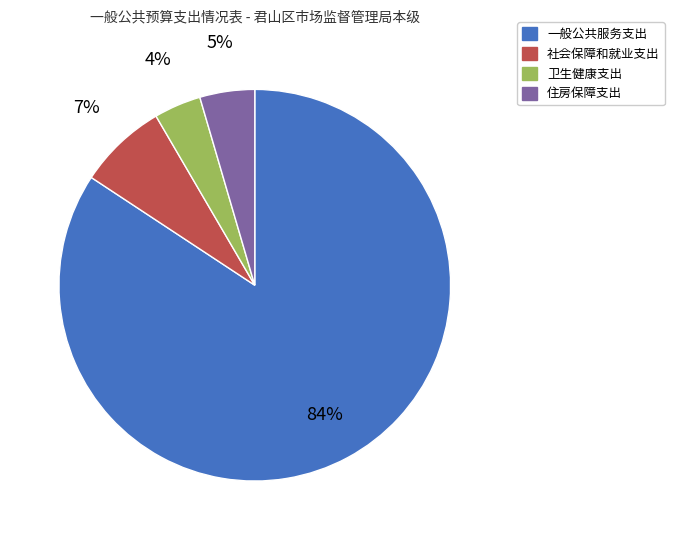

Rank the categories by value from highest to lowest.

一般公共服务支出, 社会保障和就业支出, 住房保障支出, 卫生健康支出